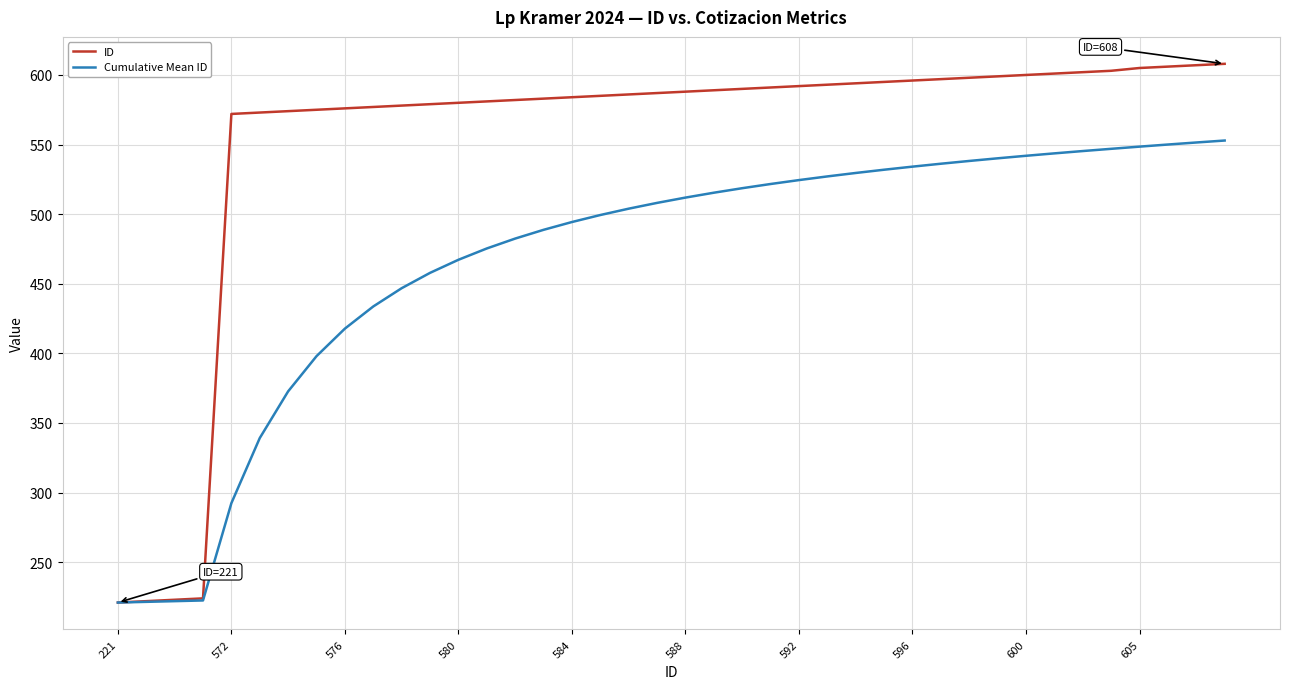

What is the difference between the second highest and second lowest values in the ID series?

385.0